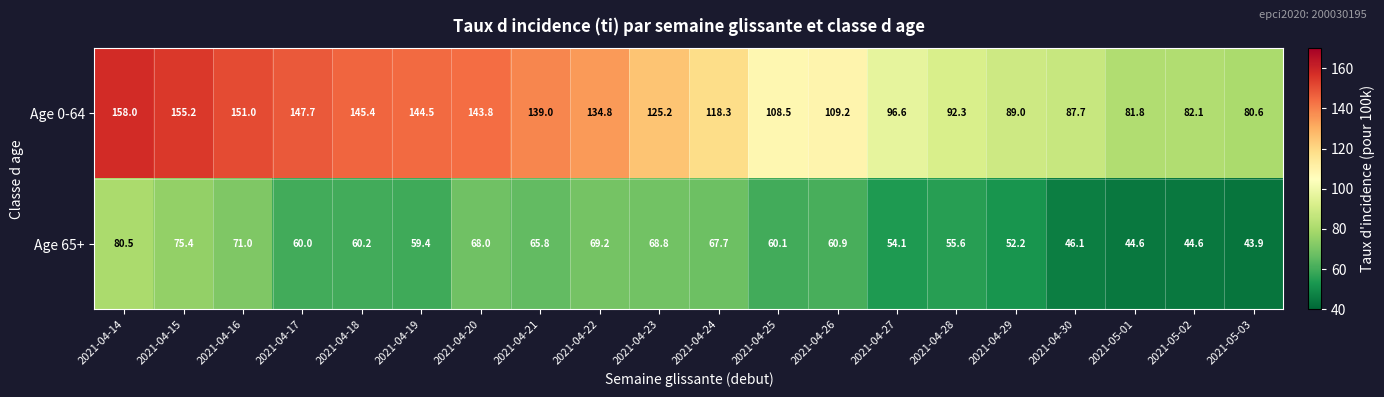

What is the difference between the second highest and second lowest values in the Age 65+ series?

30.8